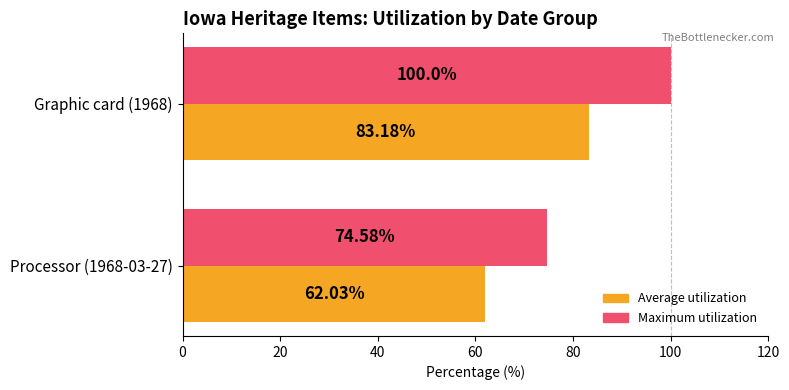

List the series in order of their peak value, highest first.

Maximum utilization, Average utilization